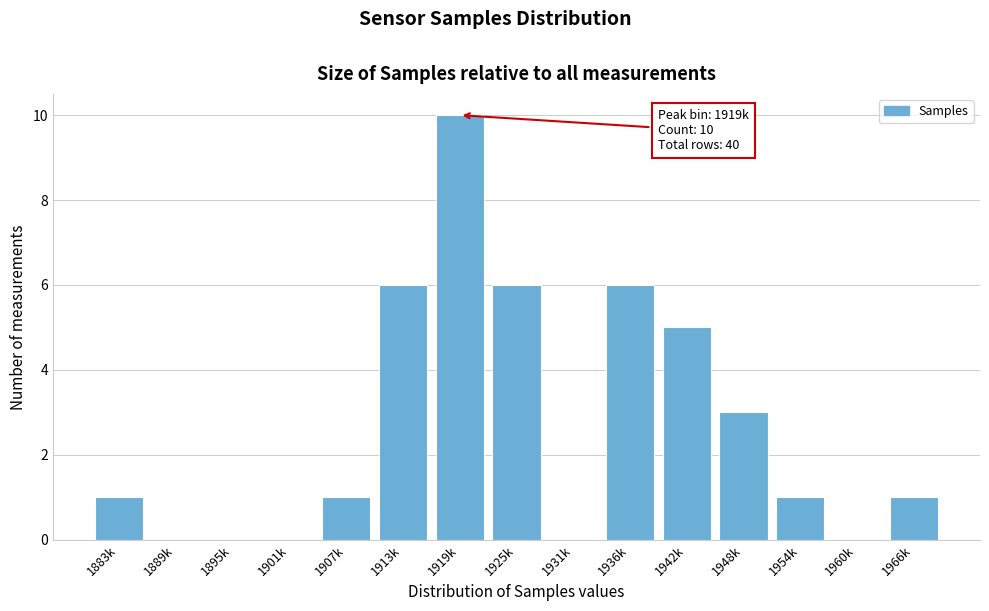

Reading left to right, list all the values displayed in this chart.

1883k=1	1889k=0	1895k=0	1901k=0	1907k=1	1913k=6	1919k=10	1925k=6	1931k=0	1936k=6	1942k=5	1948k=3	1954k=1	1960k=0	1966k=1